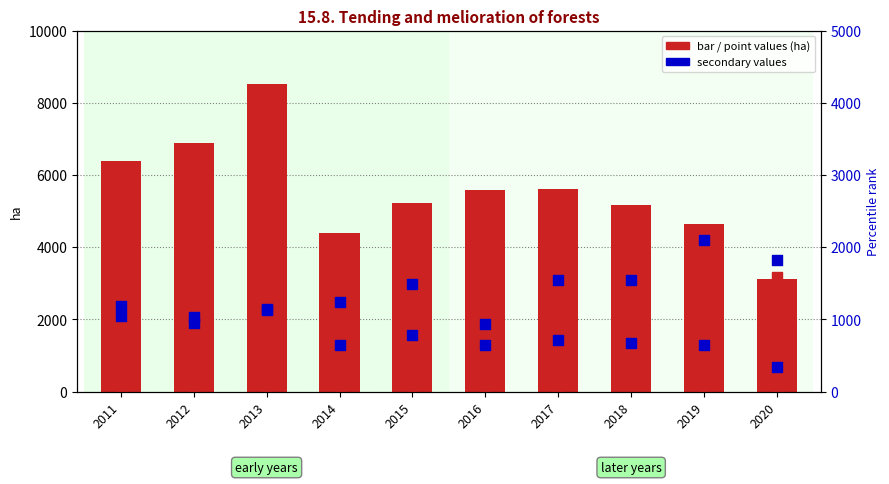

What is the total value across all series at 2011?

12546